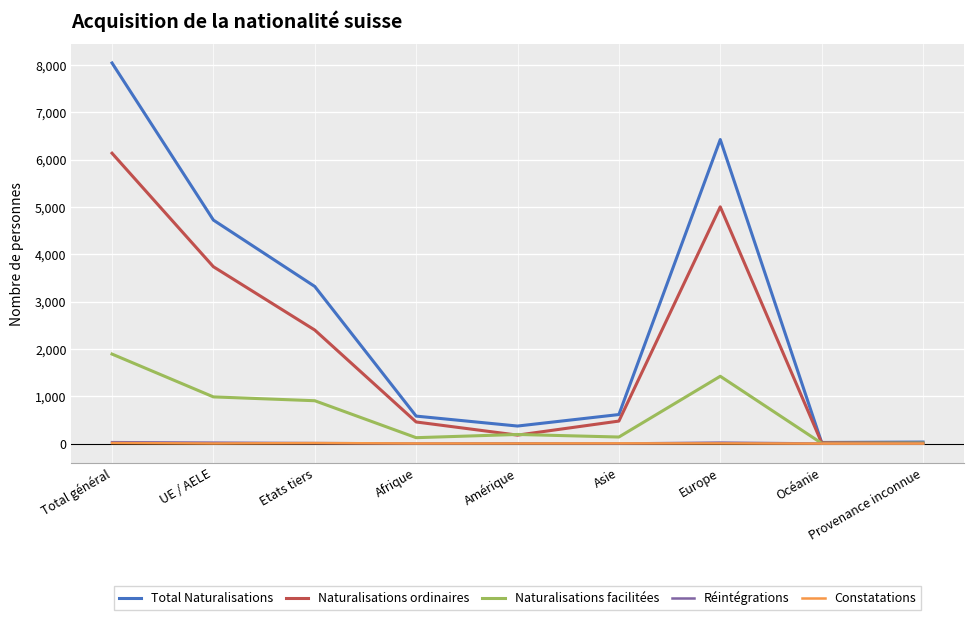

Which series has the largest range (max minus min)?

Total Naturalisations